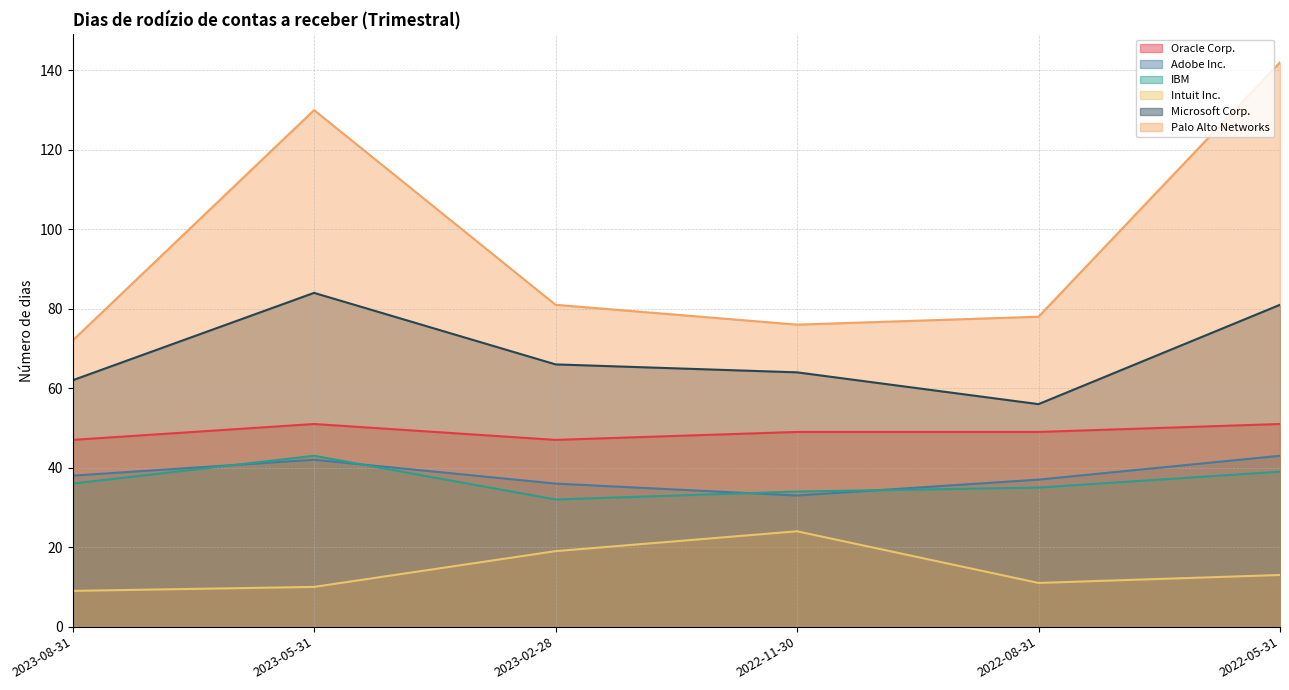

What is the maximum value for Palo Alto Networks?

142